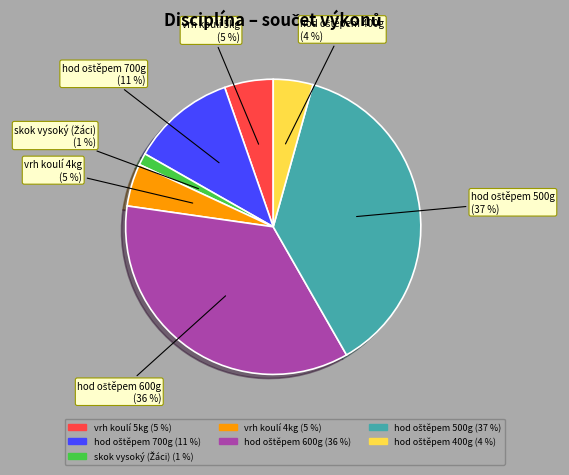

To the nearest percent, what portion does vrh koulí 5kg represent?

5%